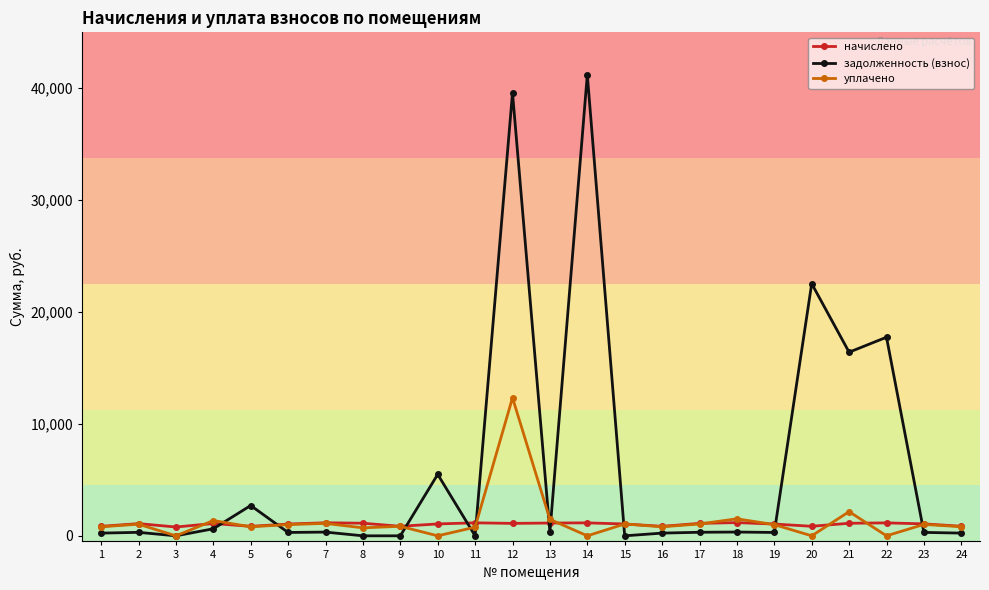

Between 3 and 6, which series saw the biggest shift?

уплачено